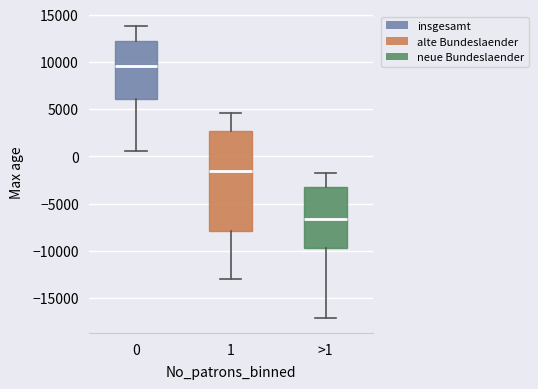

Reading left to right, read every box against the y-axis: the position of its median line, the range the box covers, and the ends of its whiskers. The values are not printed on the chart, so give them approximately, as read against the axis.

0: median 9500, box 6000 to 12000, whiskers 500 to 14000
1: median -1500, box -8000 to 2500, whiskers -13000 to 4500
>1: median -6500, box -9500 to -3500, whiskers -17000 to -1500